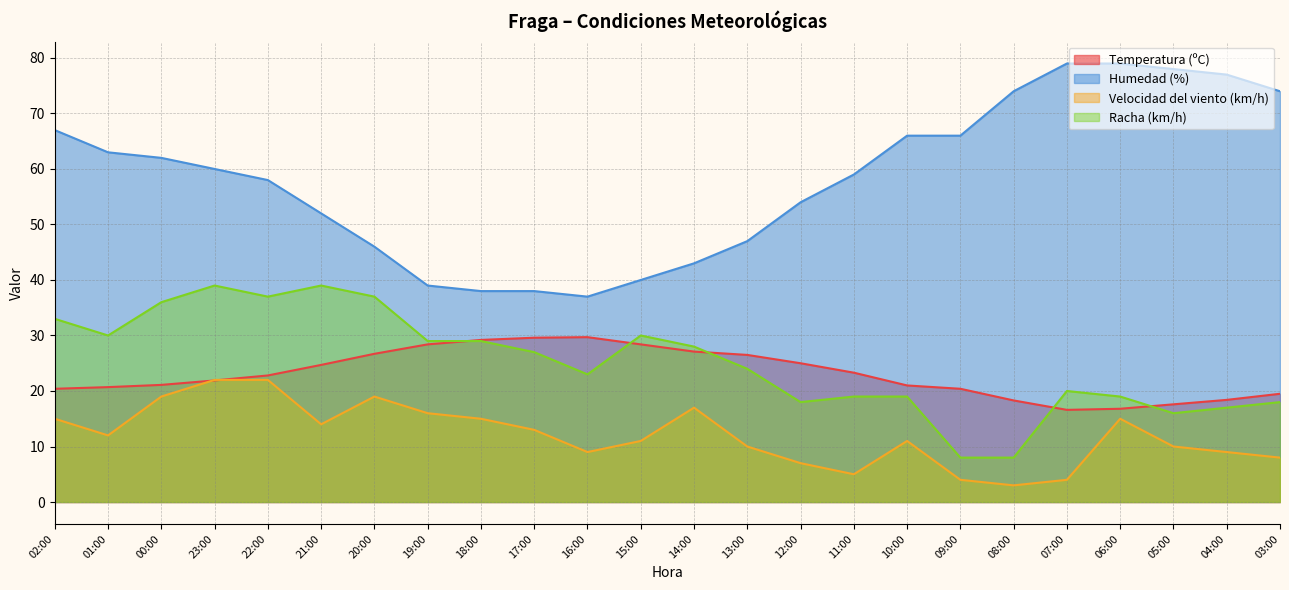

At how many categories does at least one series exceed 47?

16